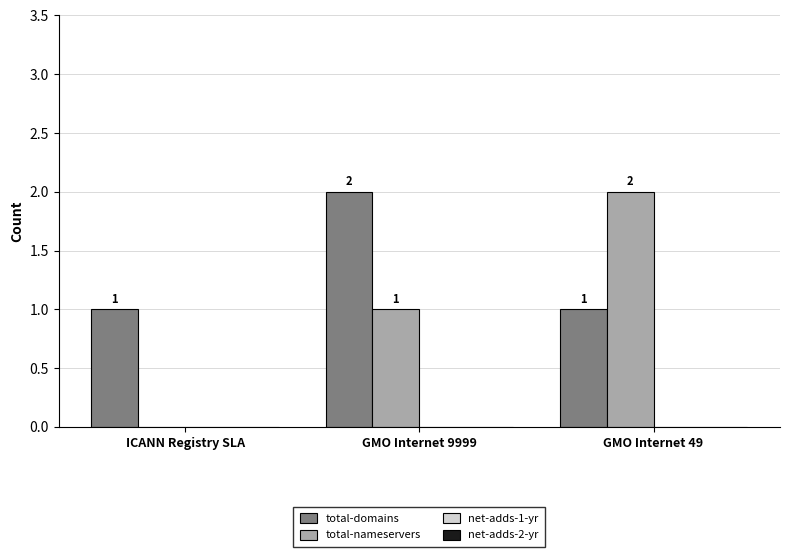

The value of total-domains at GMO Internet 9999 is 2. True or false?

True